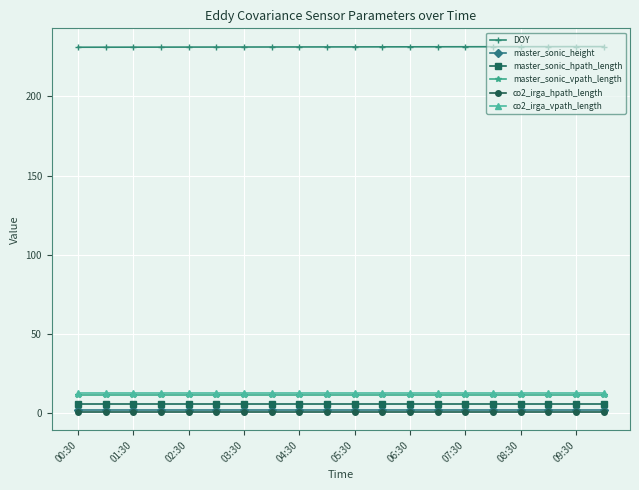

True or false: DOY and co2_irga_vpath_length intersect in this chart.

False